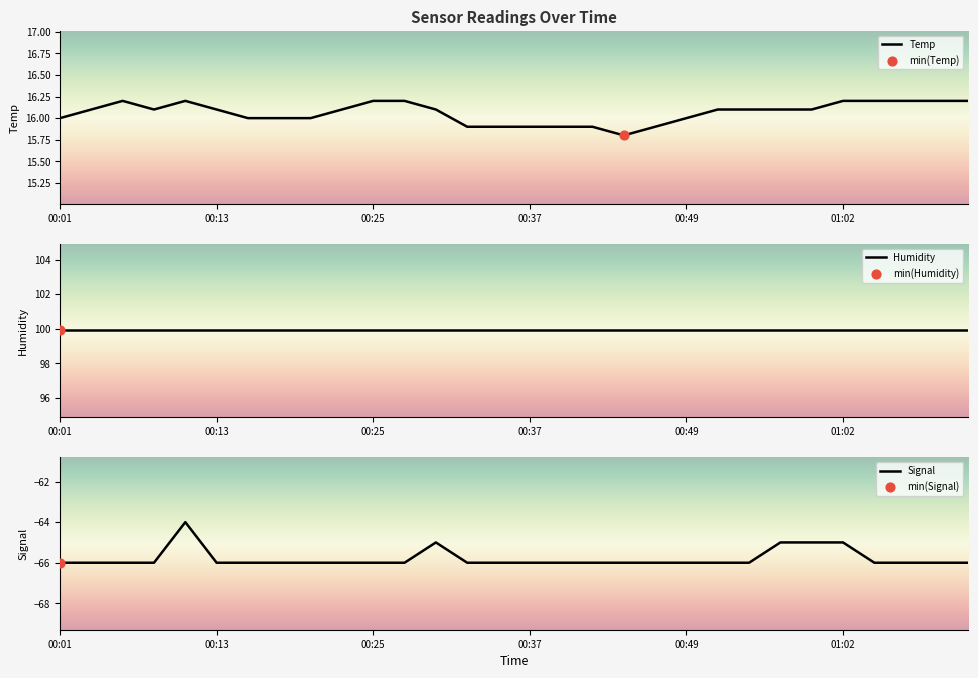

What are all the series names shown in the legend?

Temp, Humidity, Signal